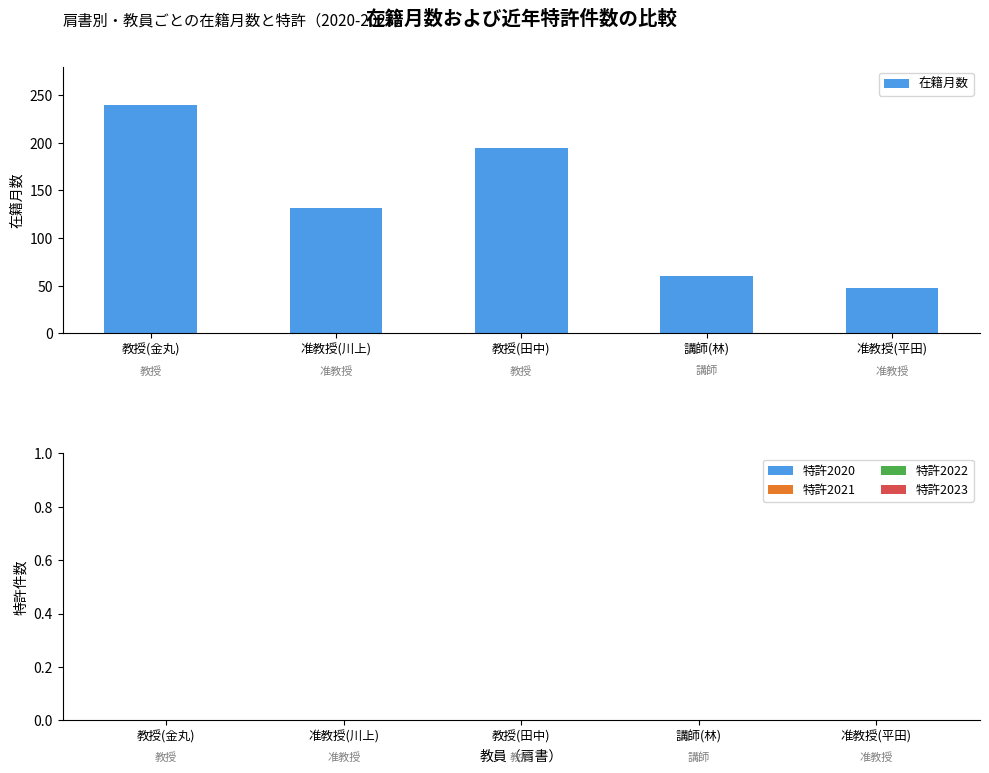

Rank the categories by value from highest to lowest.

教授(金丸), 教授(田中), 准教授(川上), 講師(林), 准教授(平田)